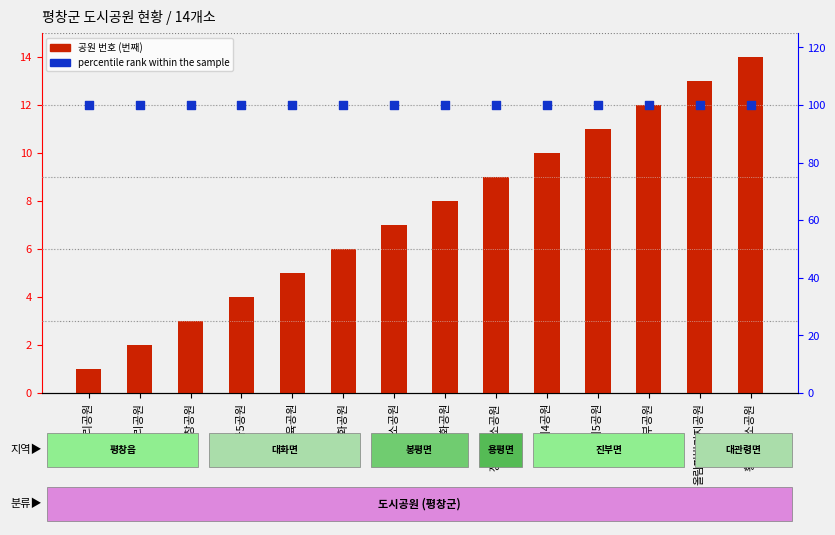

Is the value of 공원 번호 (번째) at 횡계제2소공원 greater than the value of percentile rank within the sample at 종부리공원?

No